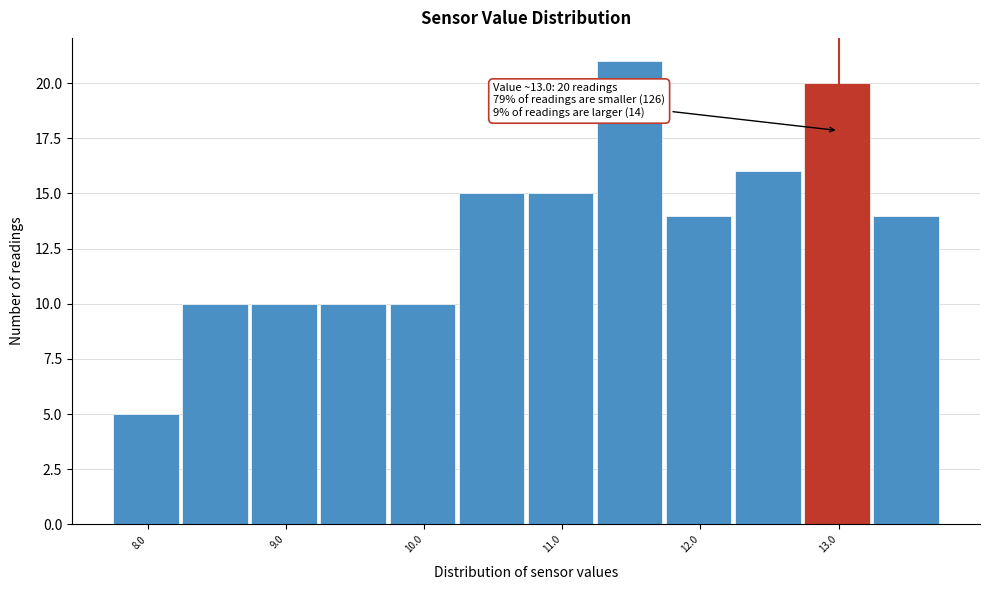

Over which range of the x-axis is the bar tallest?

11.25 to 11.75